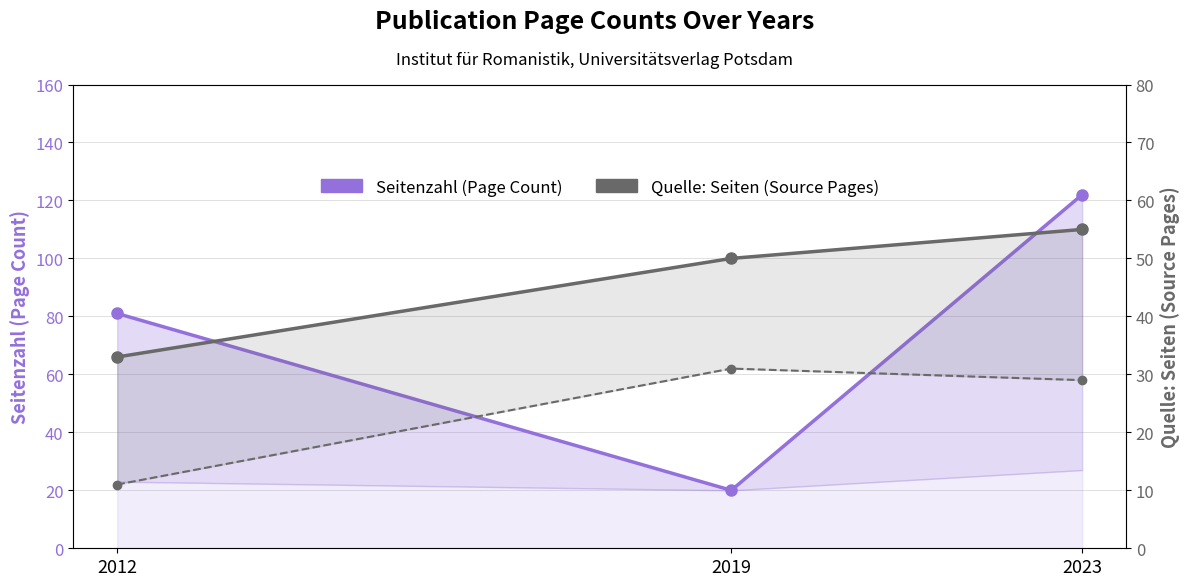

Which has a higher value, 2023 or 2012?

2023